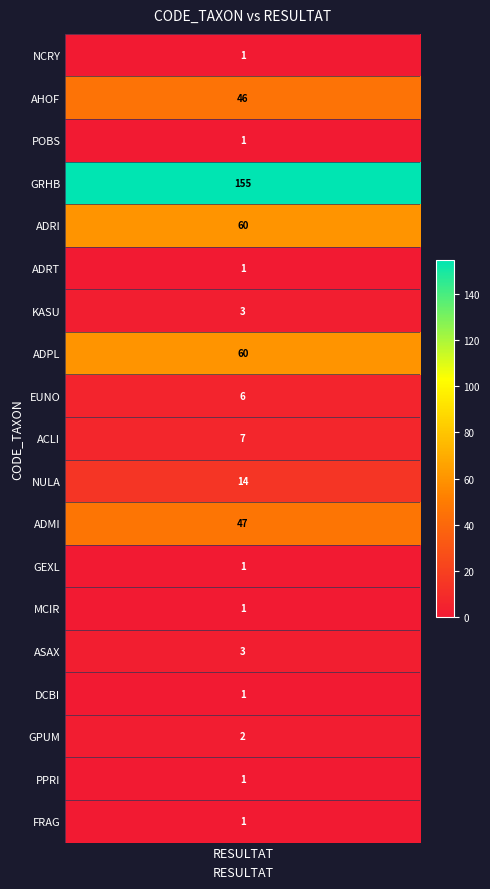

Is it true that the value at 10 is 19?

False